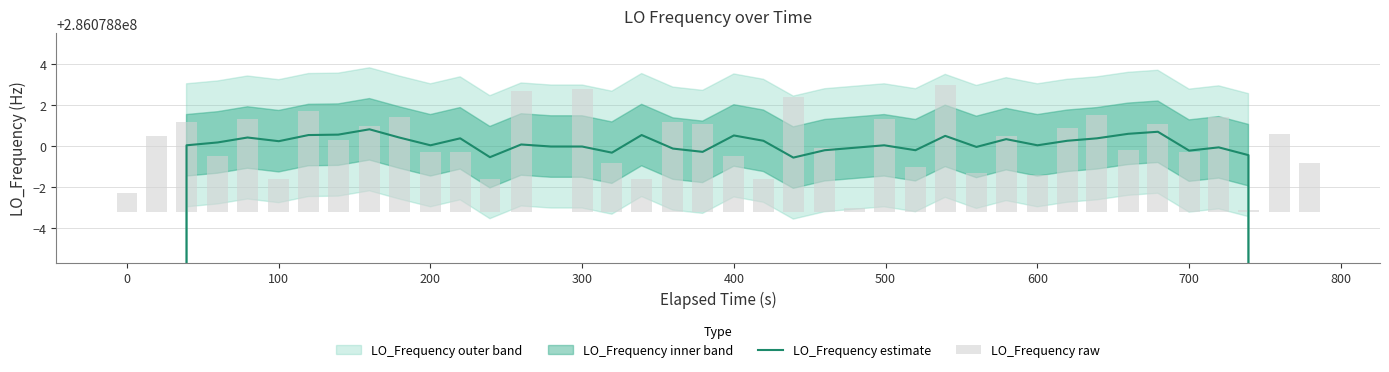

Which series has the largest range (max minus min)?

LO_Frequency estimate